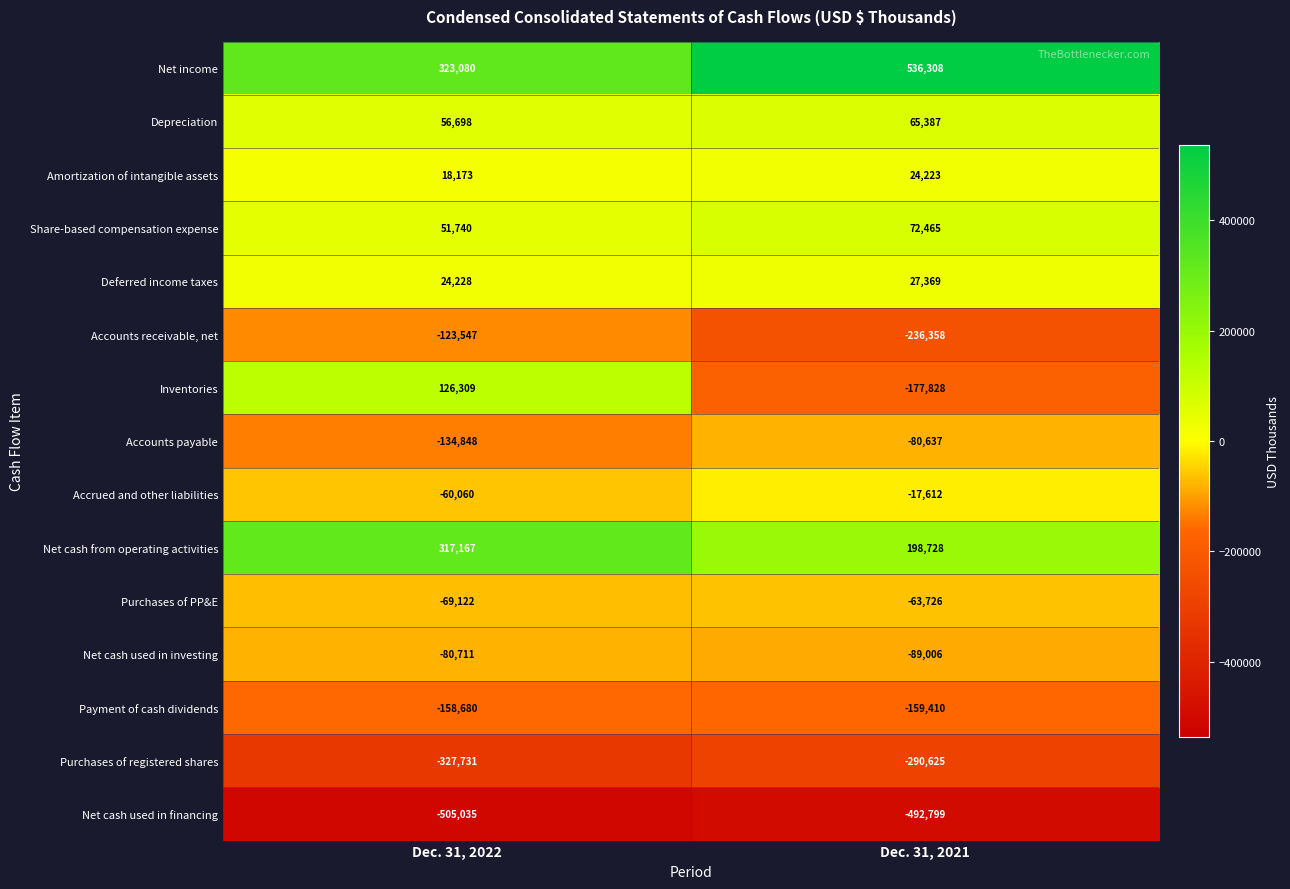

Which series has the widest spread of values?

Inventories